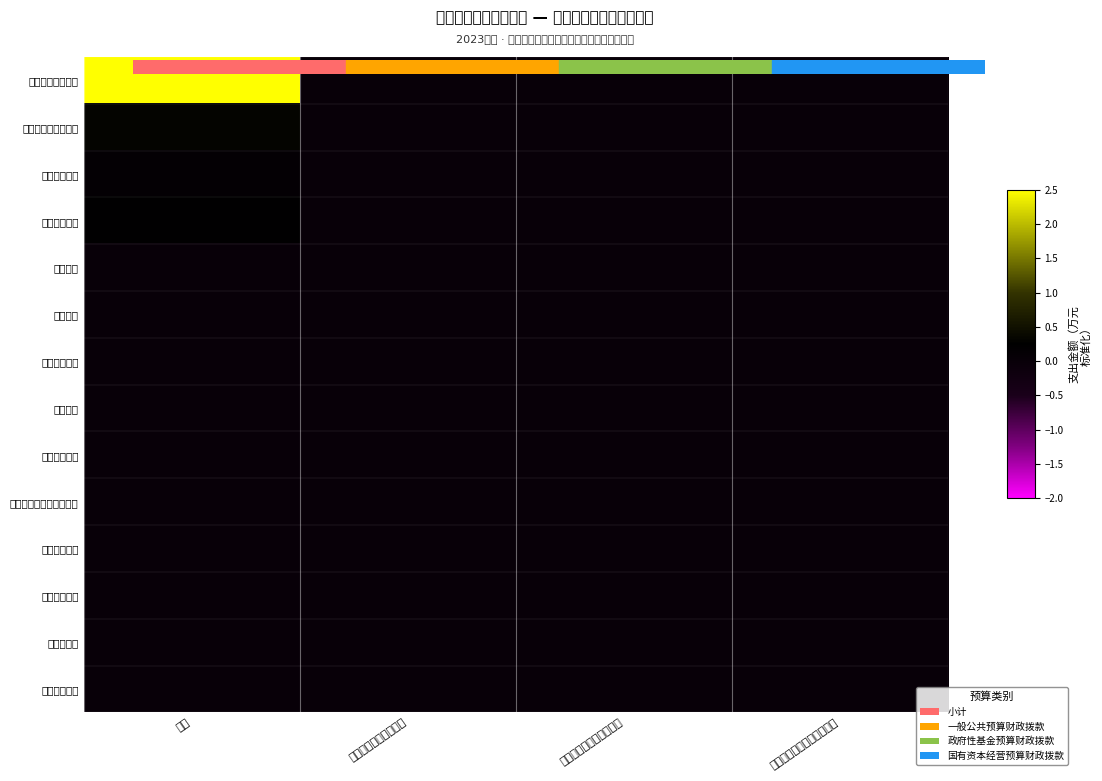

Rank the series at 一般公共预算财政拨款 from lowest to highest value.

一般公共服务支出, 社会保障和就业支出, 卫生健康支出, 住房保障支出, 外交支出, 国防支出, 公共安全支出, 教育支出, 科学技术支出, 文化旅游体育与传媒支出, 节能环保支出, 城乡社区支出, 农林水支出, 交通运输支出